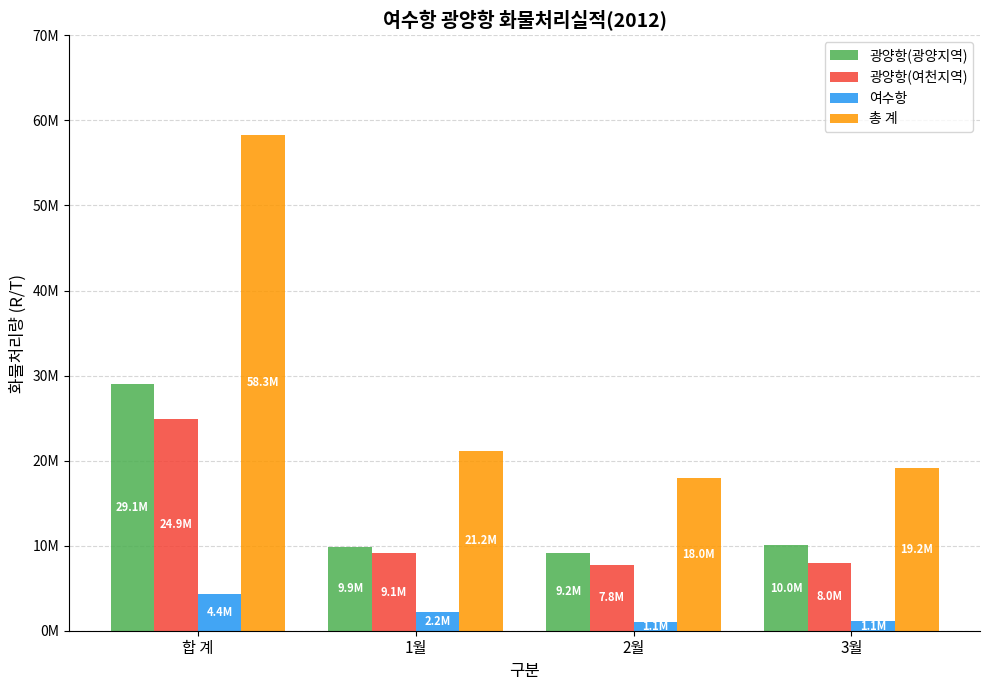

What position from the right is 합 계?

4